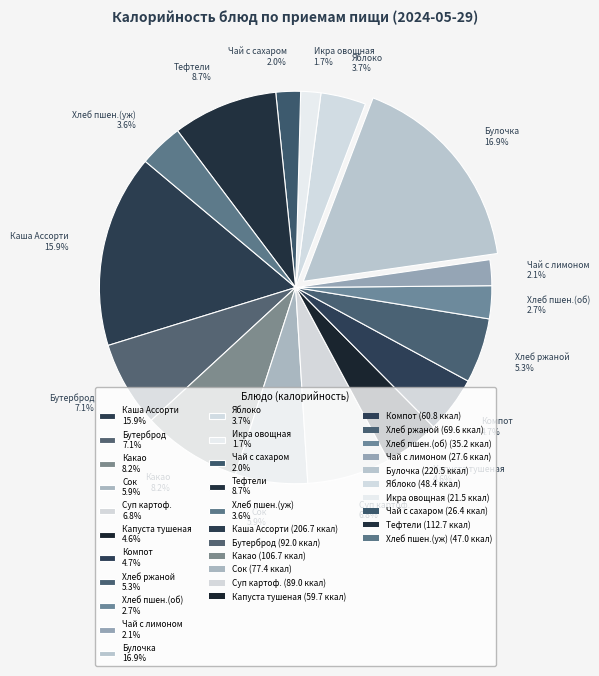

Does any single category account for the majority?

No